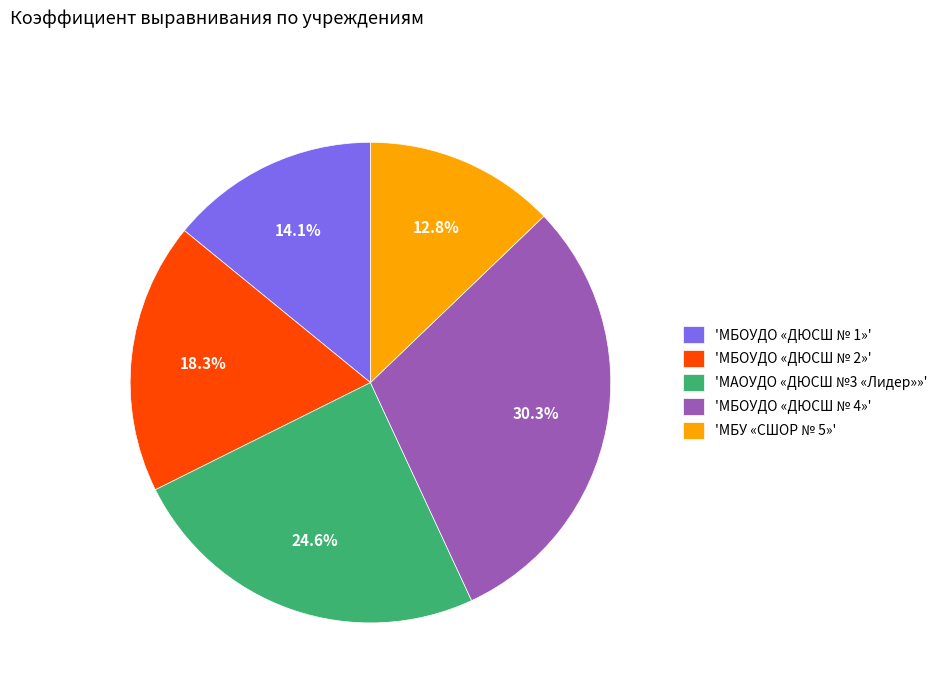

What is the total percentage of 'МБОУДО «ДЮСШ № 1»' and 'МБОУДО «ДЮСШ № 2»'?

32.4%